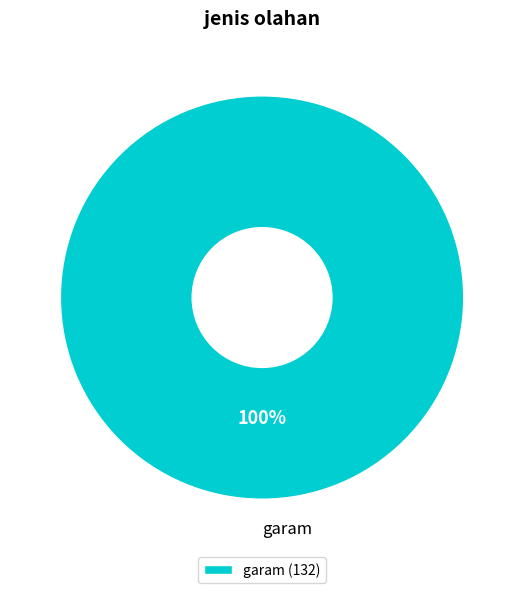

To the nearest percent, what percentage of the pie is garam?

100%